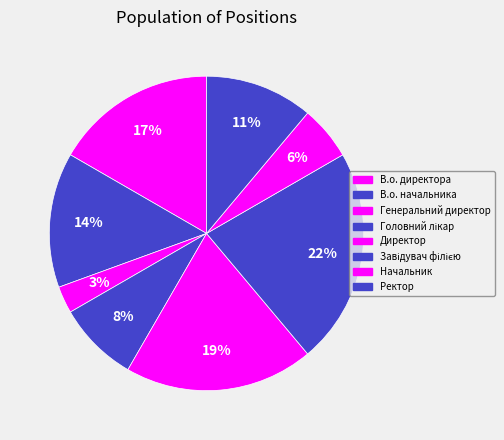

How many segments does this pie chart have?

8